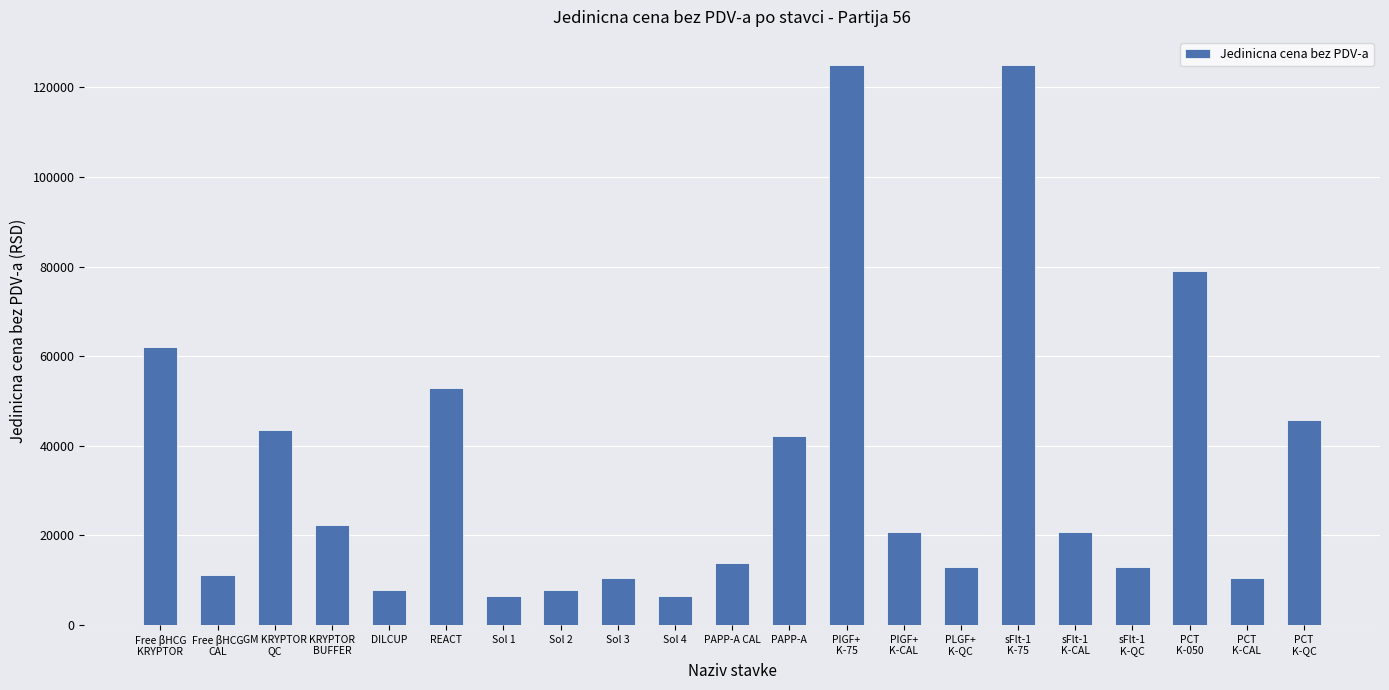

True or false: the data shows 7920 at Sol 2.

True